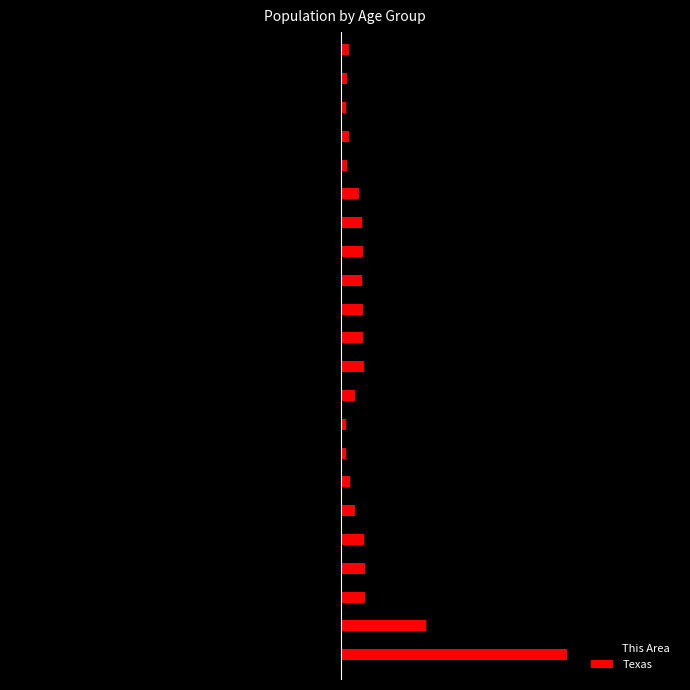

What are all the series names shown in the legend?

This Area, Texas